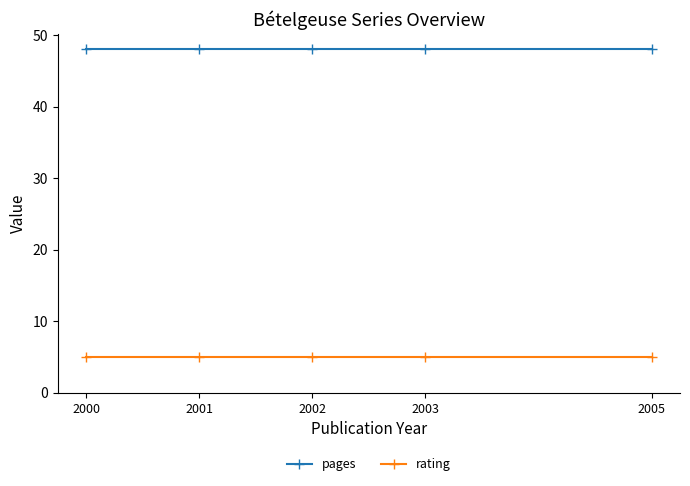

What is the approximate value of pages at 2001?

48